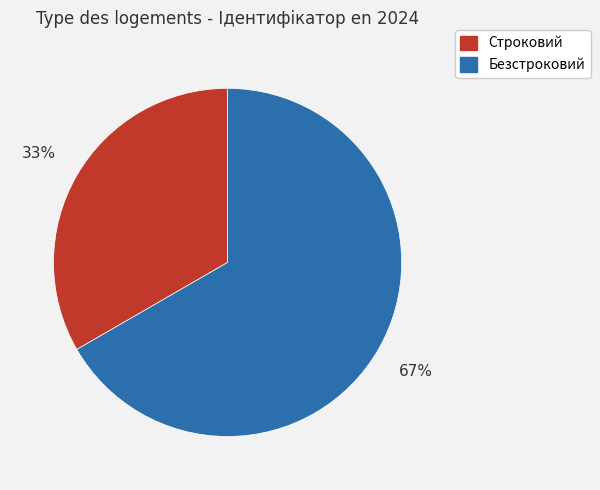

Does any single category account for the majority?

Yes